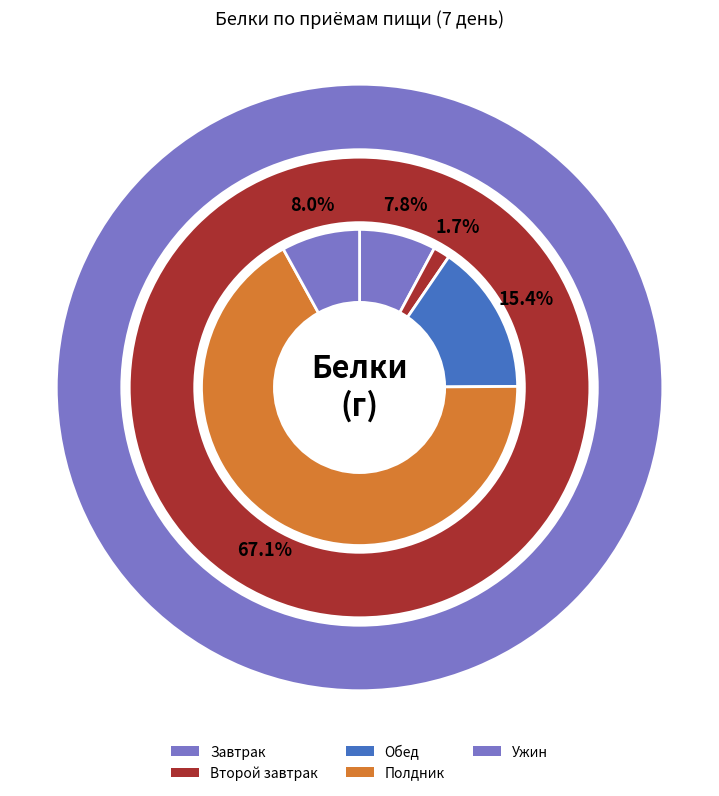

Count the number of slices in the pie.

5